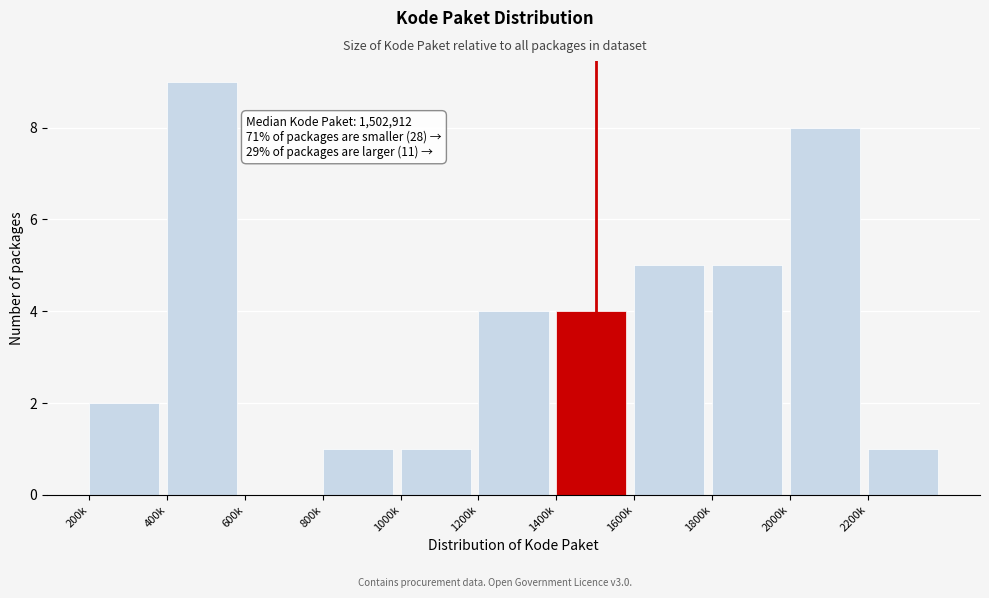

Reading left to right, list all the values displayed in this chart.

200k=2	400k=9	600k=0	800k=1	1000k=1	1200k=4	1400k=4	1600k=5	1800k=5	2000k=8	2200k=1